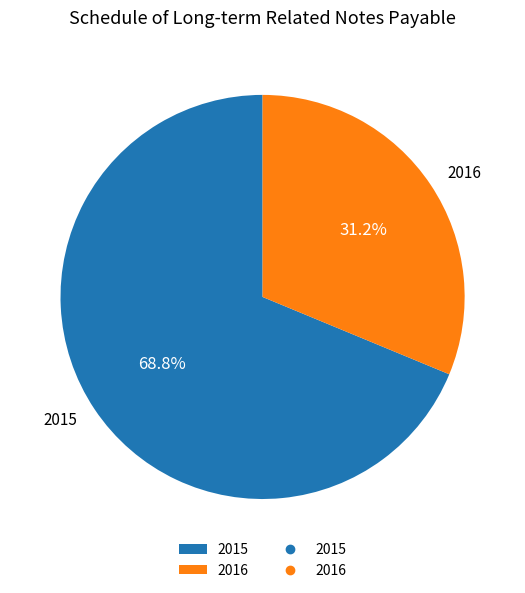

What percentage do 2015 and 2016 together represent?

100.0%